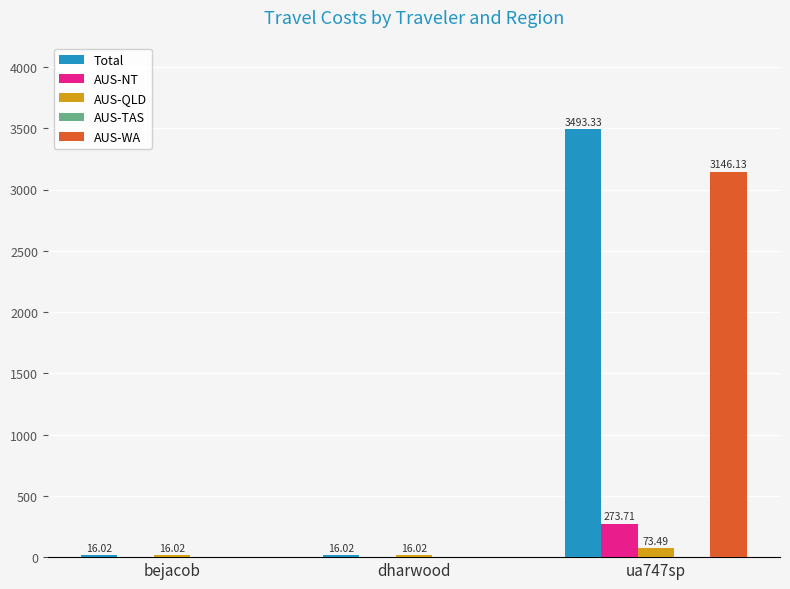

Which series changed the most between dharwood and ua747sp?

Total